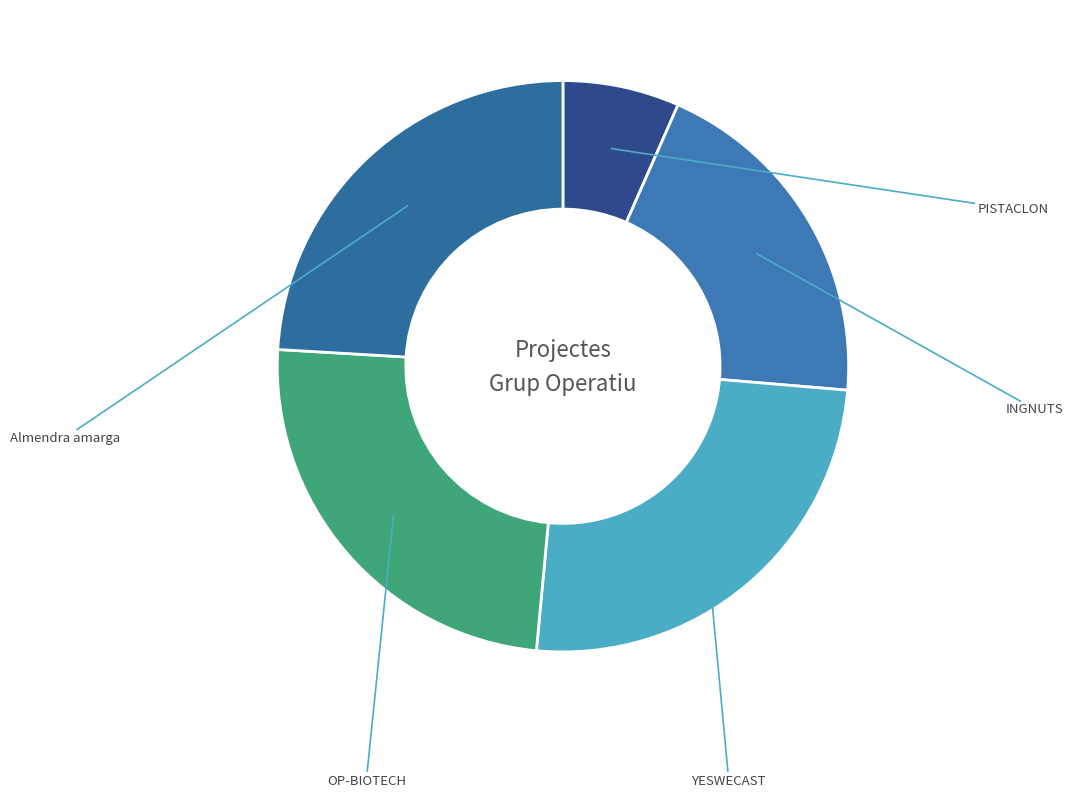

What is the total percentage of INGNUTS and YESWECAST?

44.9%